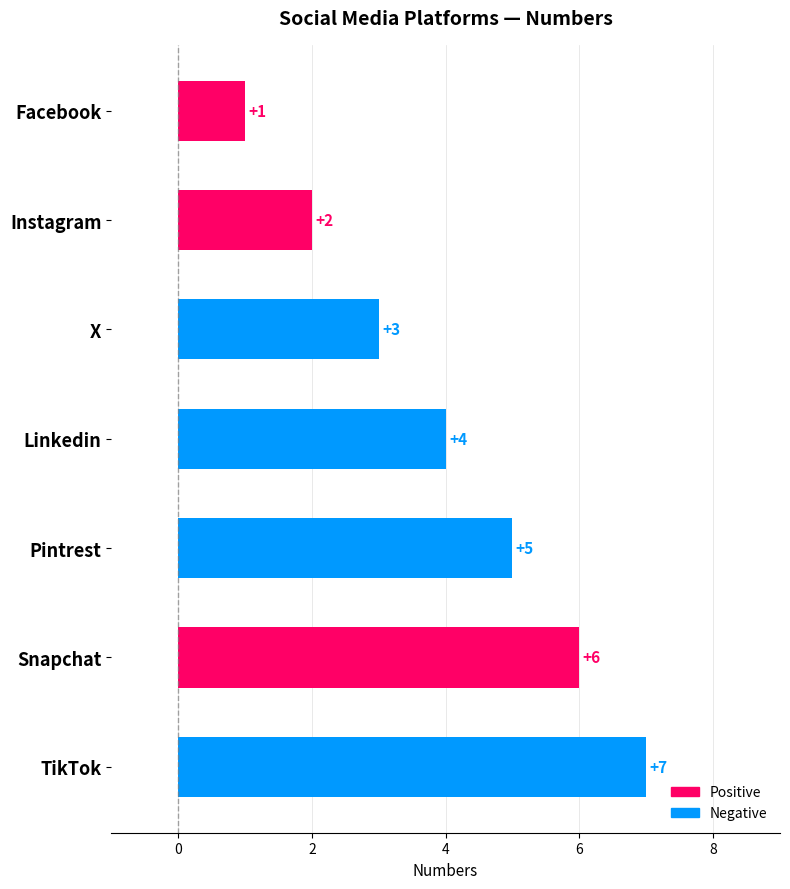

How many data points does each series have?

7